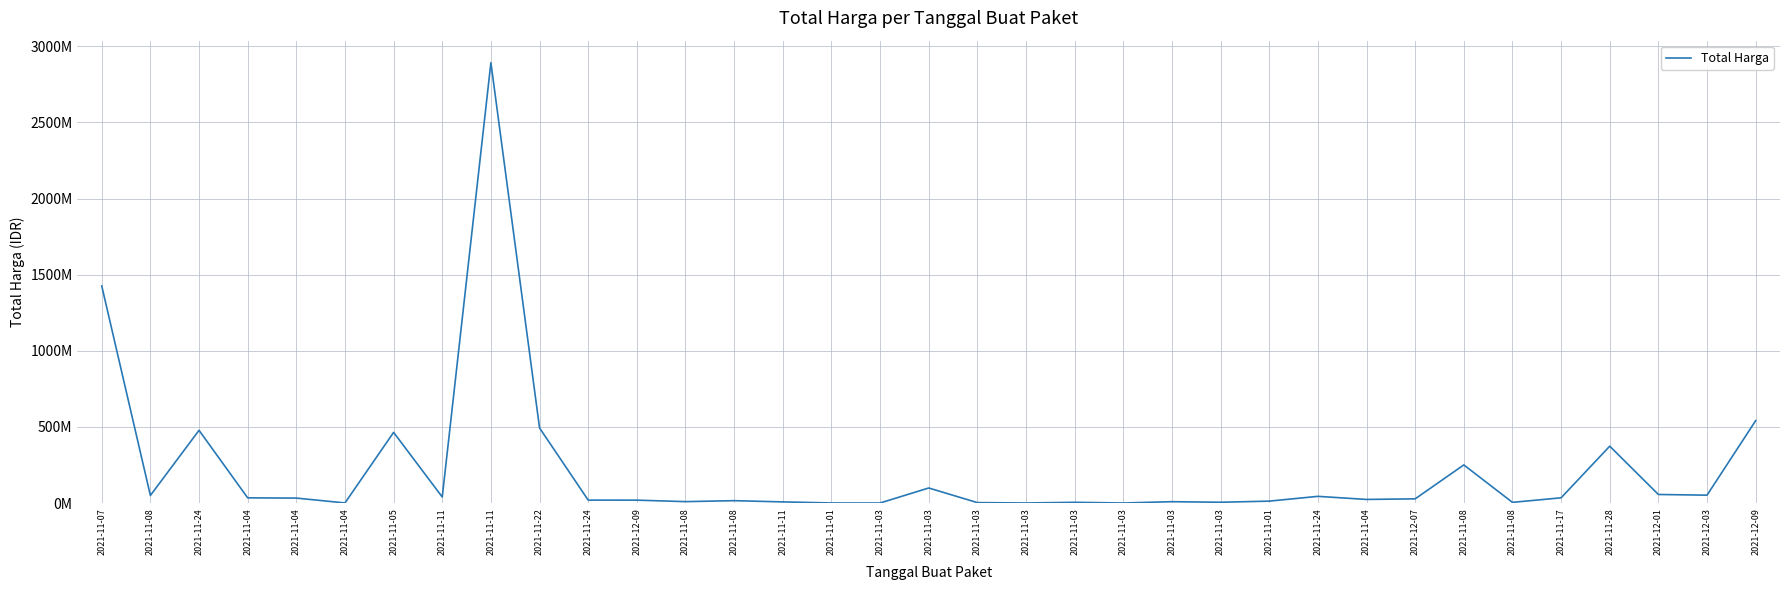

Rank the categories by value from lowest to highest.

2021-11-03, 2021-11-03, 2021-11-03, 2021-11-01, 2021-11-04, 2021-11-03, 2021-11-08, 2021-11-03, 2021-11-03, 2021-11-11, 2021-11-03, 2021-11-08, 2021-11-01, 2021-11-08, 2021-12-09, 2021-11-24, 2021-11-04, 2021-12-07, 2021-11-04, 2021-11-04, 2021-11-17, 2021-11-11, 2021-11-24, 2021-11-08, 2021-12-03, 2021-12-01, 2021-11-03, 2021-11-08, 2021-11-28, 2021-11-05, 2021-11-24, 2021-11-22, 2021-12-09, 2021-11-07, 2021-11-11